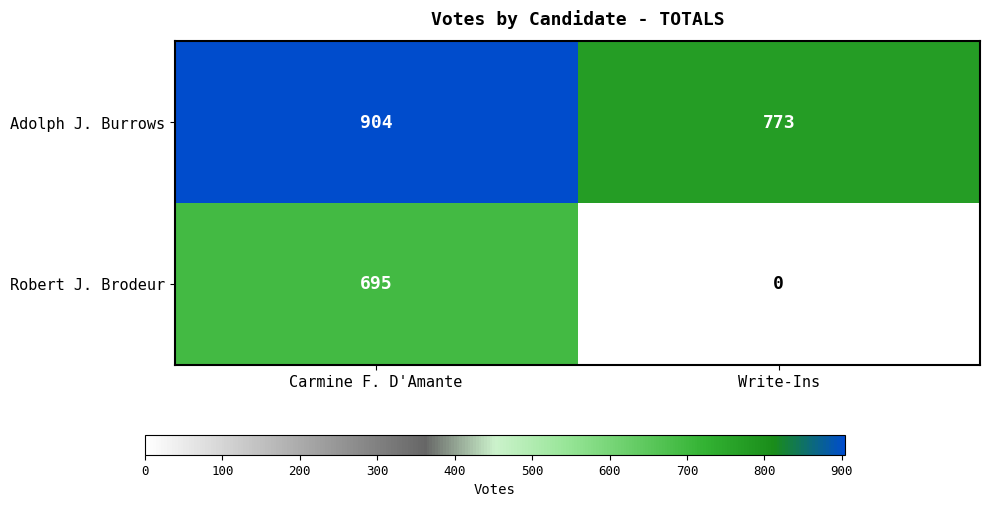

Which series has the widest spread of values?

Robert J. Brodeur